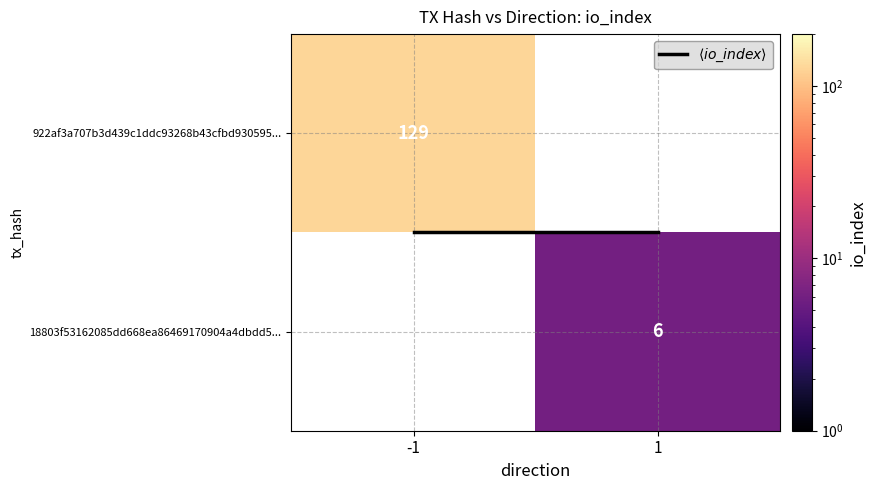

How many values in 18803f53162085dd668ea86469170904a4dbdd5... are above zero?

1